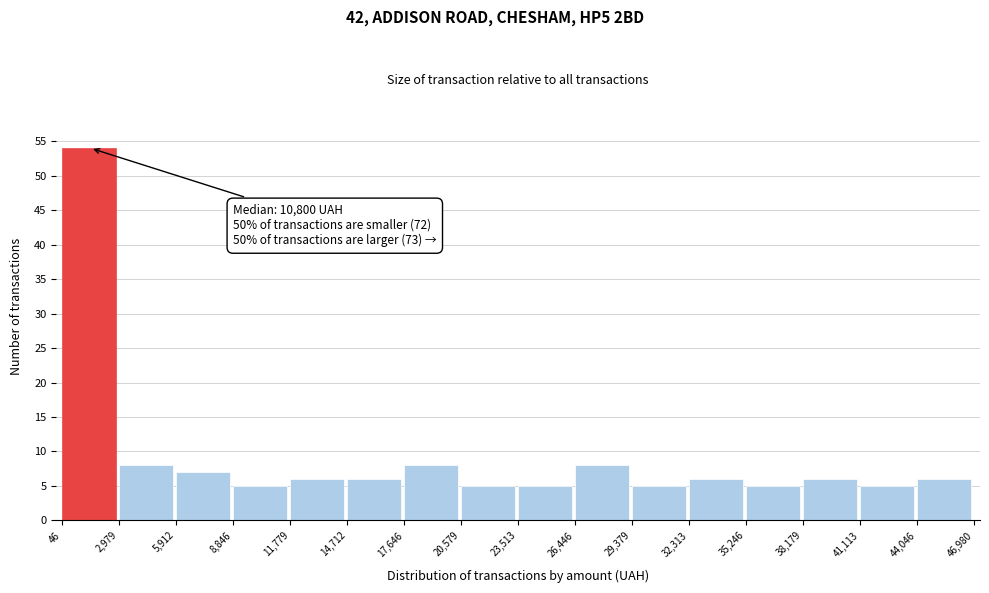

Over which range of the x-axis is the bar tallest?

46 to 2,979